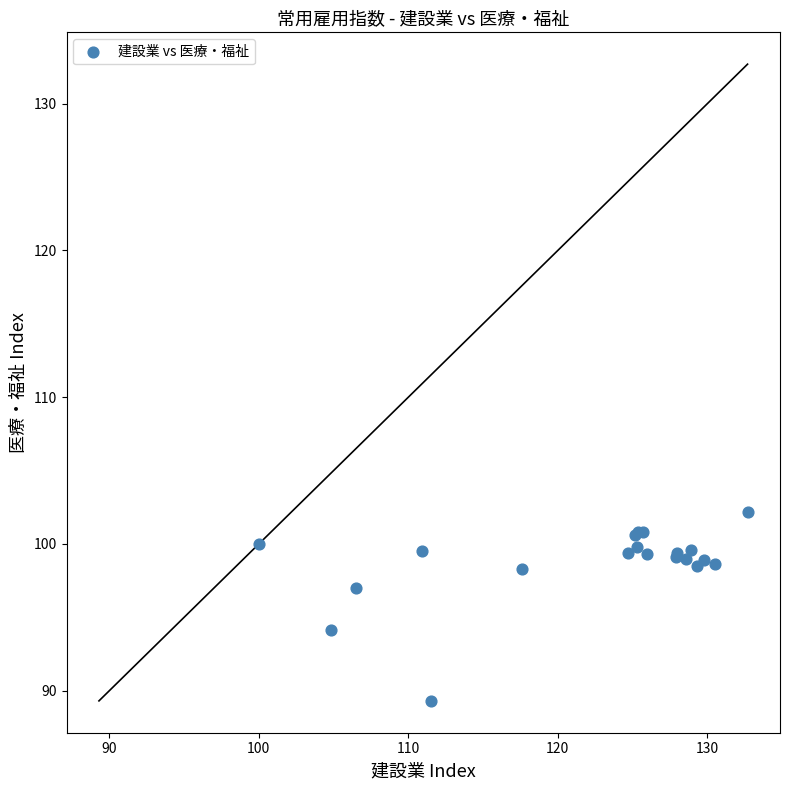

What Y value in the scatter plot is closest to 95?

94.1